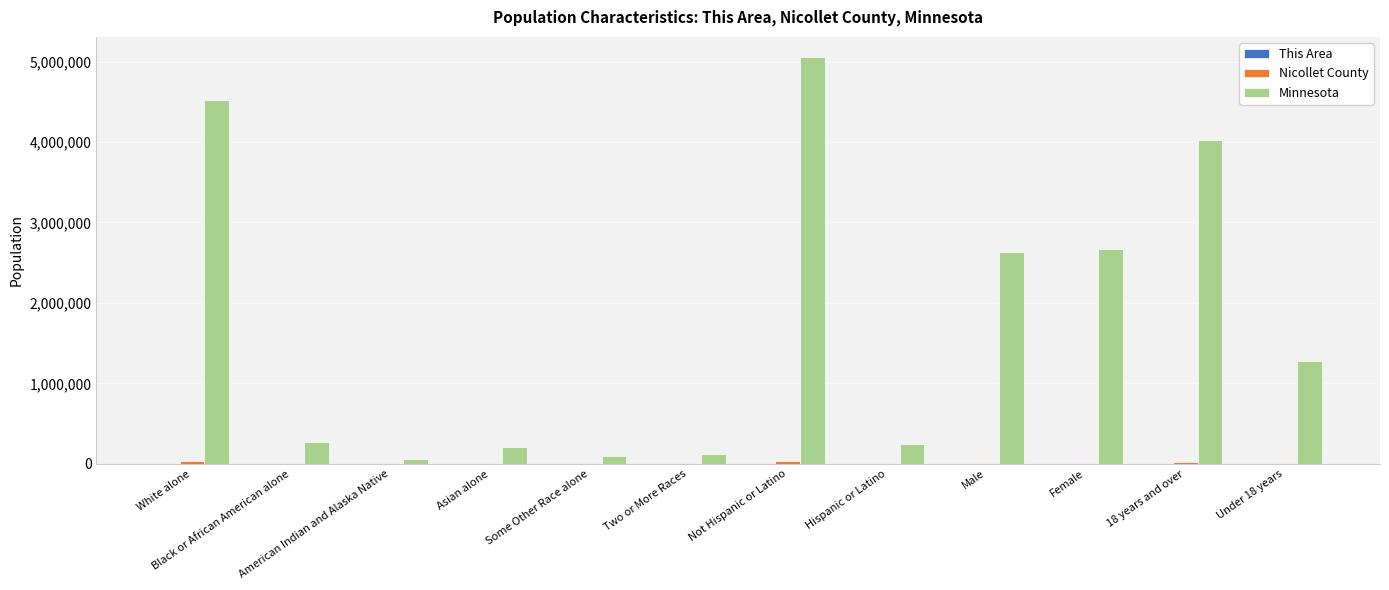

At which category is the sum across all series the highest?

Not Hispanic or Latino